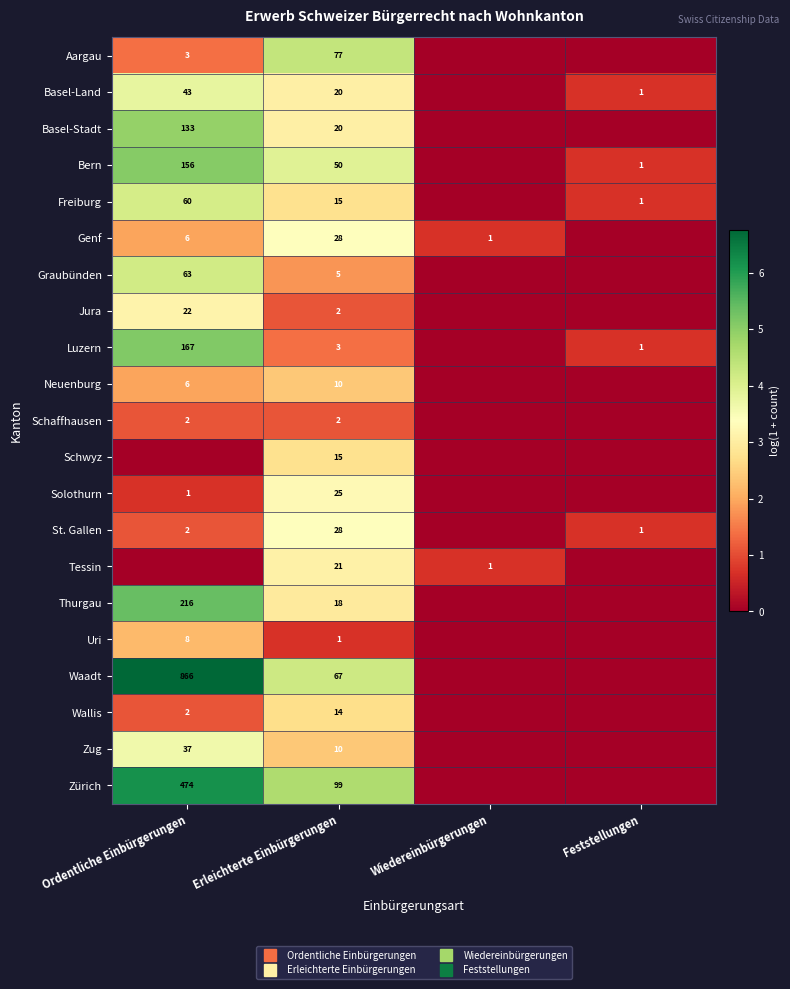

How many positive values does the Zürich series have?

2